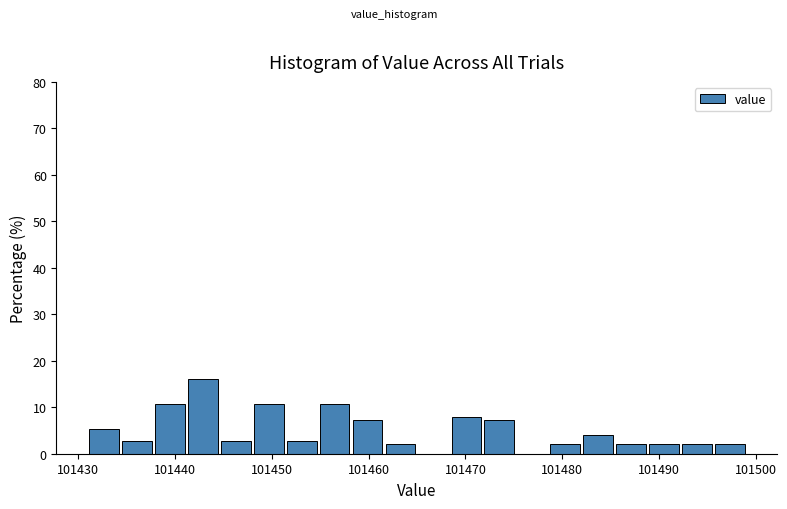

Around what value on the x-axis is the tallest bar? Give the approximate position of its centre, as read against the axis.

101443